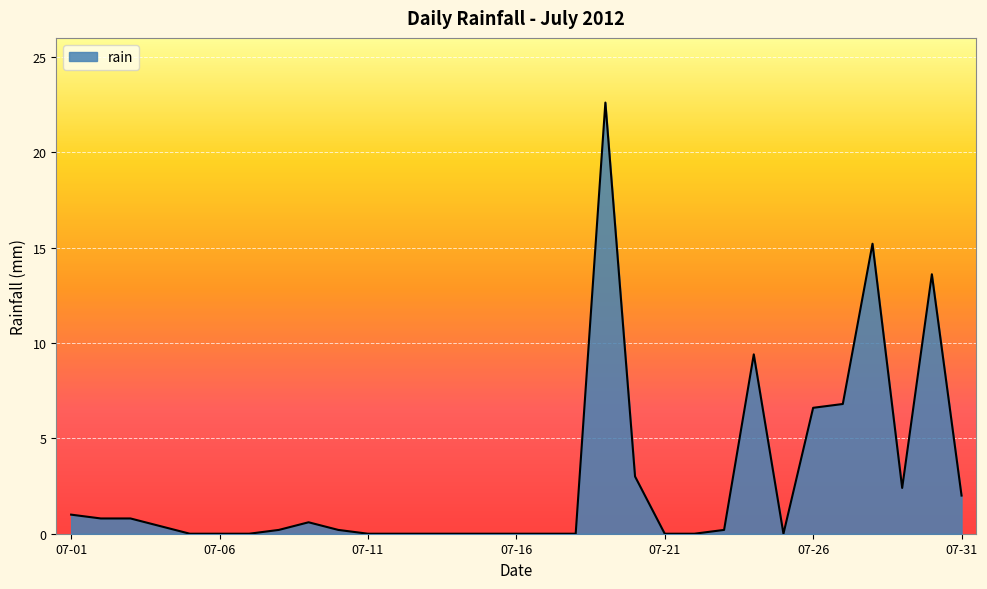

What is the difference between the second highest and second lowest values?

15.2